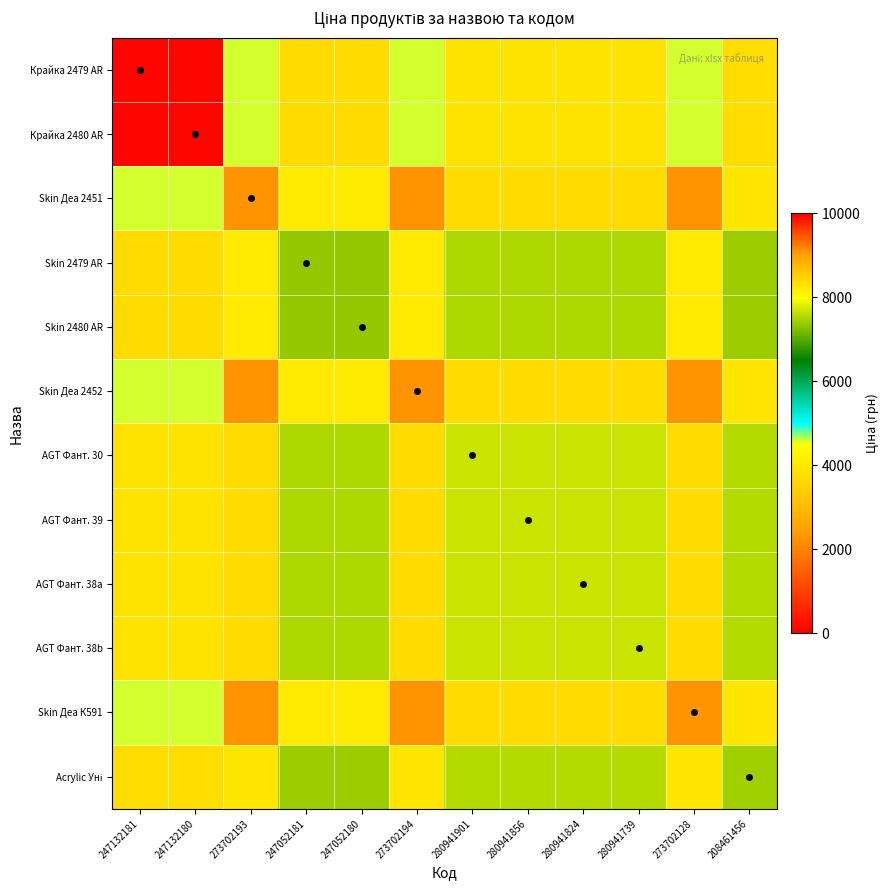

How many categories are shown in the chart?

12